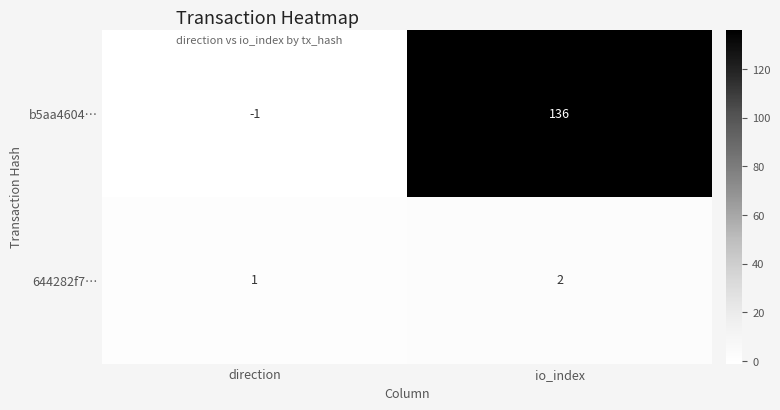

How many distinct data groups are displayed?

2